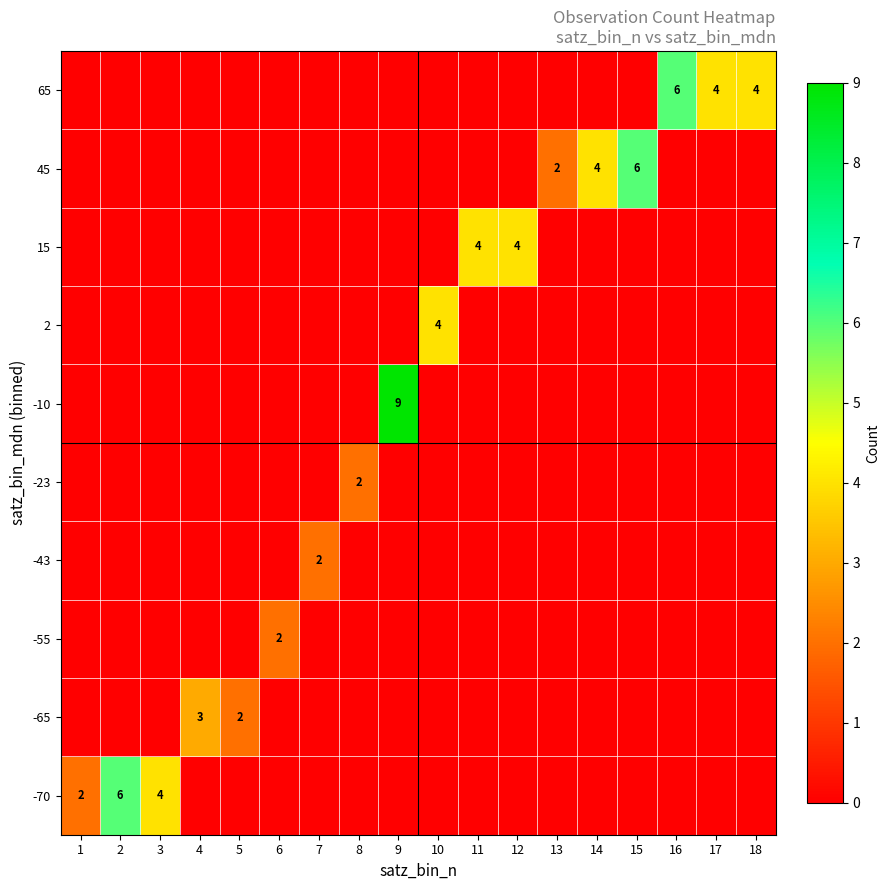

What is the total value across all series at 1?

2